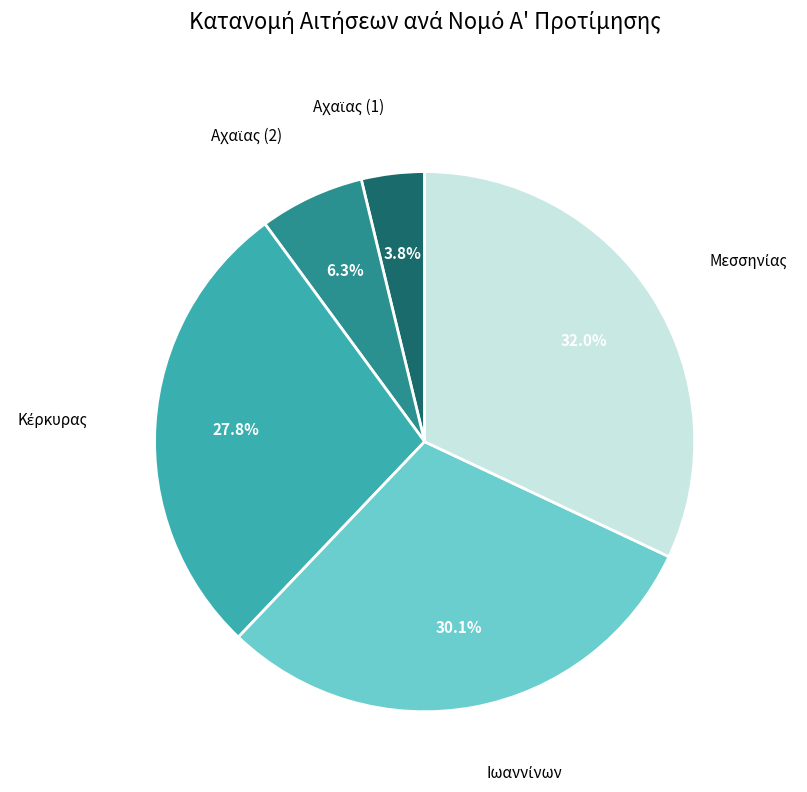

Is there a majority slice in this chart?

No